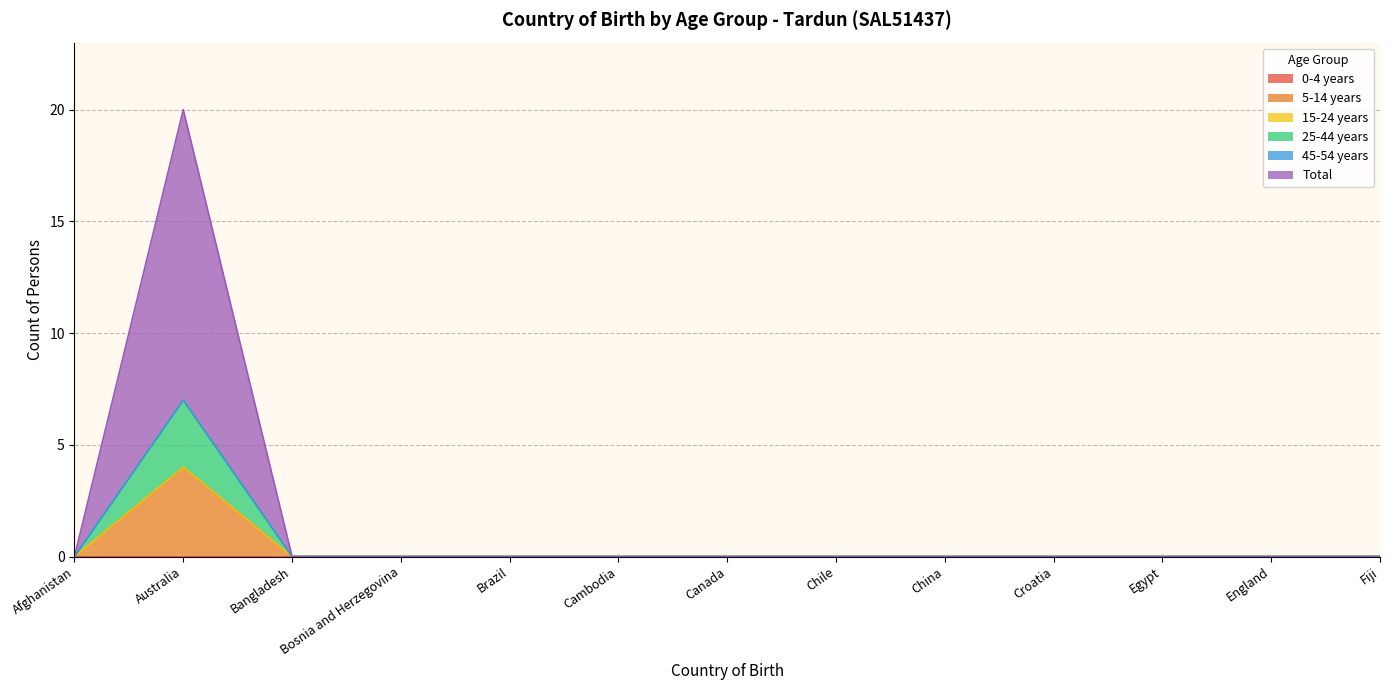

Does the chart display data point markers on the line(s)?

No